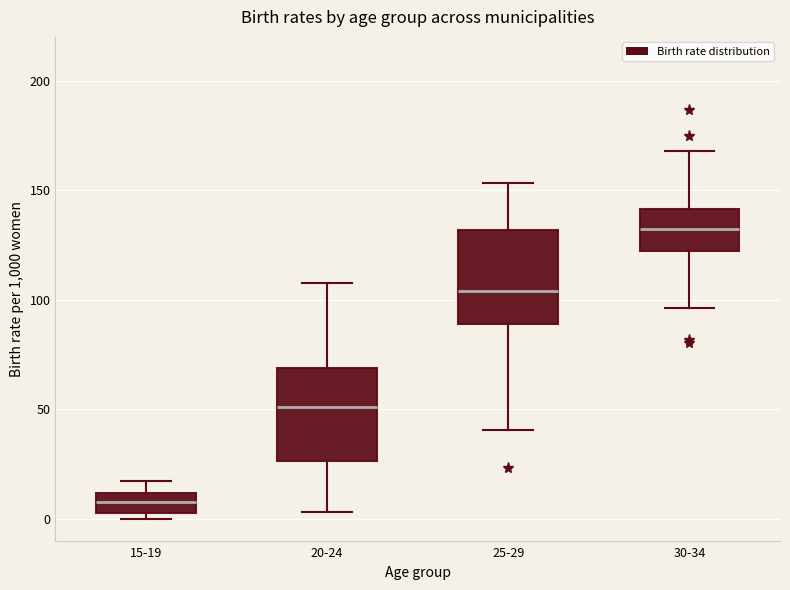

Reading left to right, transcribe this box plot: for each box, give where its median line is, the range the box spans, and where its two whiskers end, as read against the y-axis. The values are not printed on the chart, so give them approximately, as read against the axis.

15-19: median 5, box 0 to 10, whiskers 0 (just below the box's lower edge) to 15
20-24: median 50, box 25 to 70, whiskers 5 to 110
25-29: median 105, box 90 to 130, whiskers 40 to 155
30-34: median 130, box 120 to 140, whiskers 95 to 170